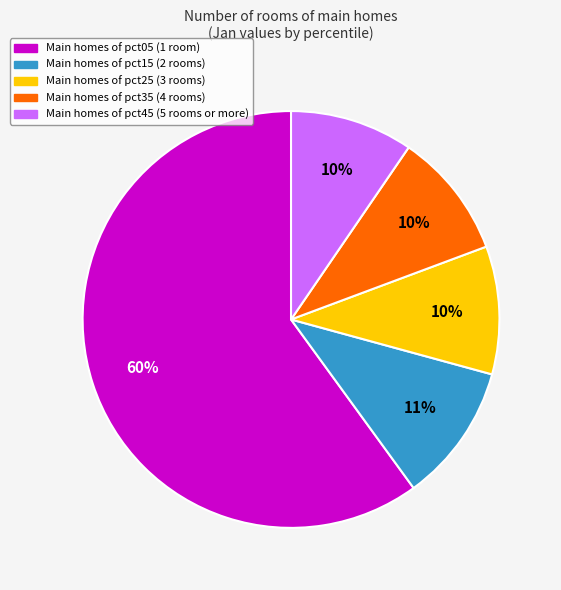

To the nearest percent, what is the average slice percentage?

20%